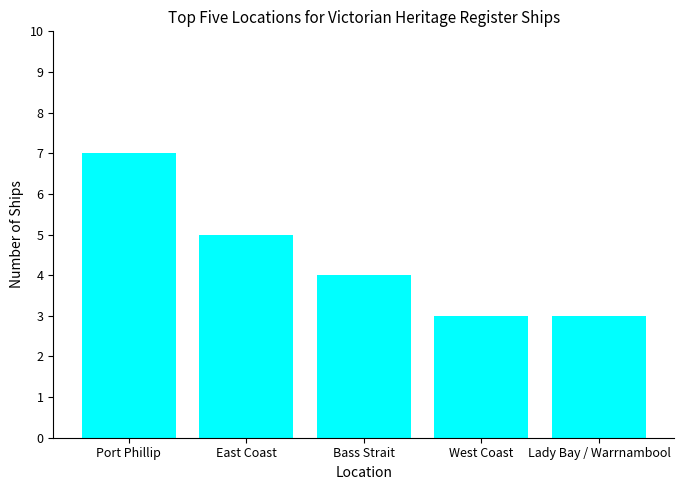

What position from the left is Port Phillip?

1